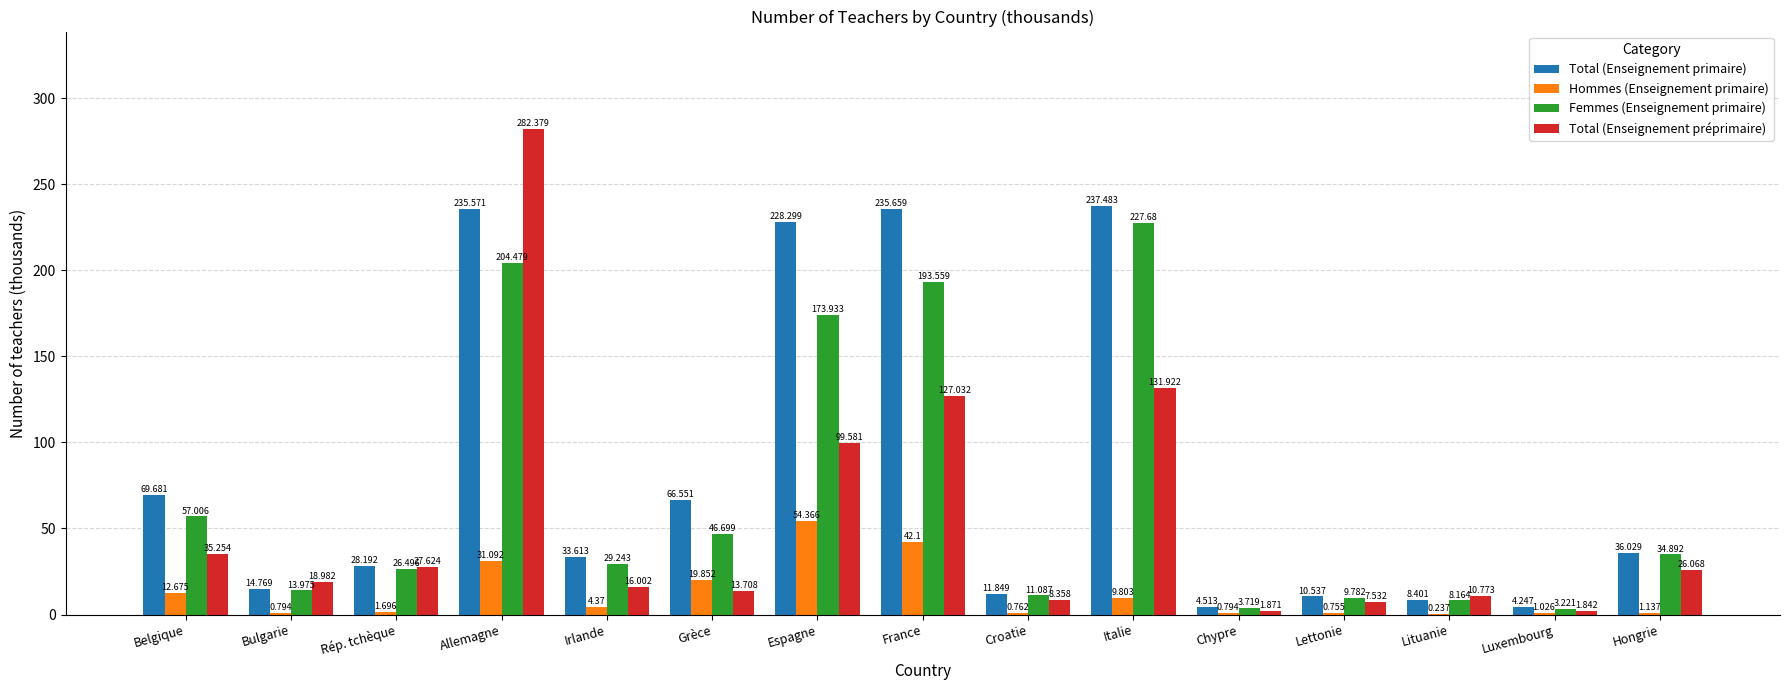

What is the spread (max minus min) of values at Hongrie?

34.9